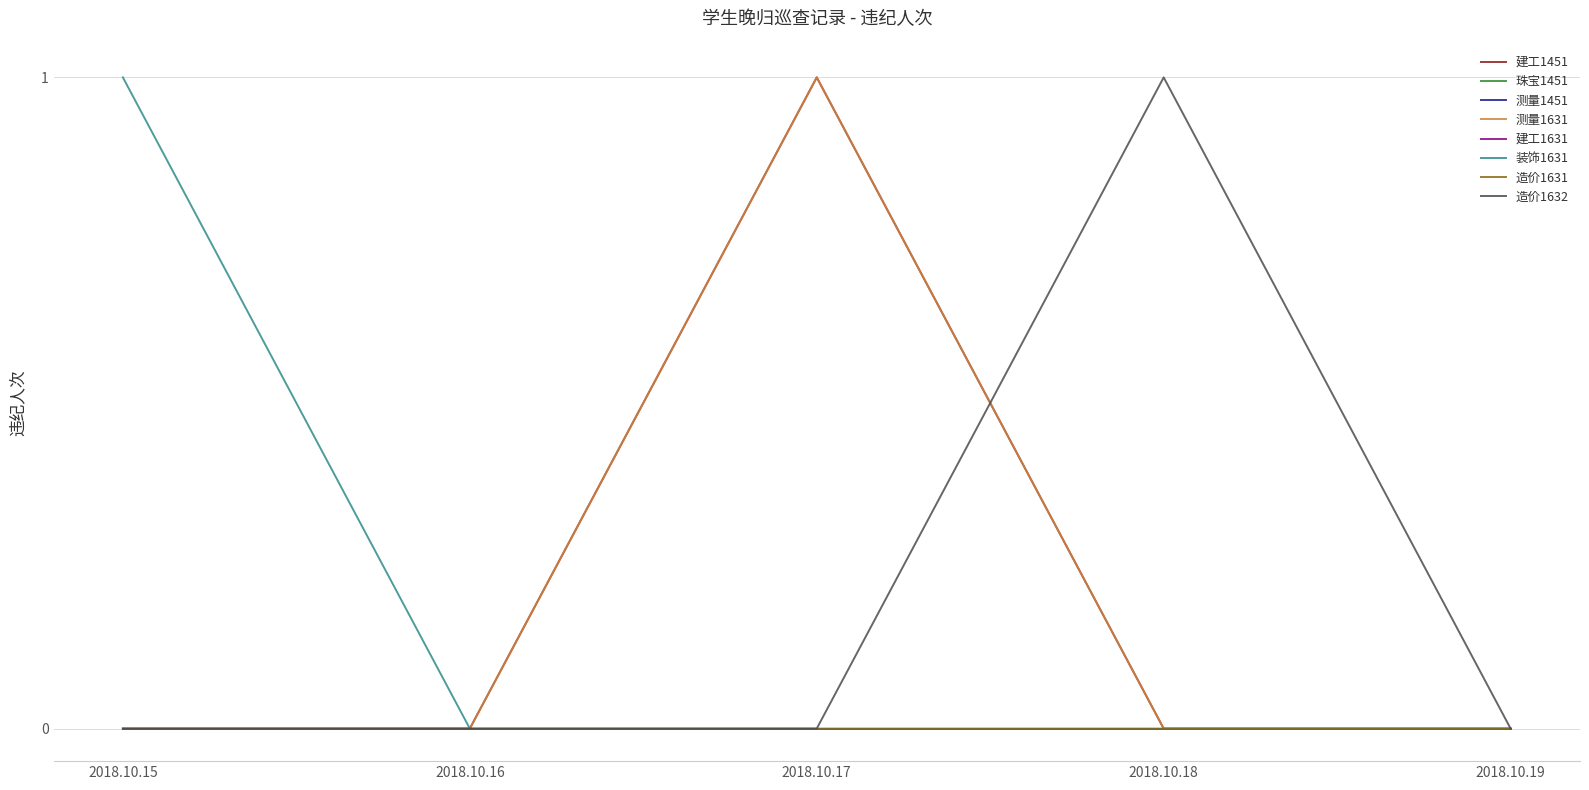

At which category does 造价1632 reach its first local peak?

2018.10.18